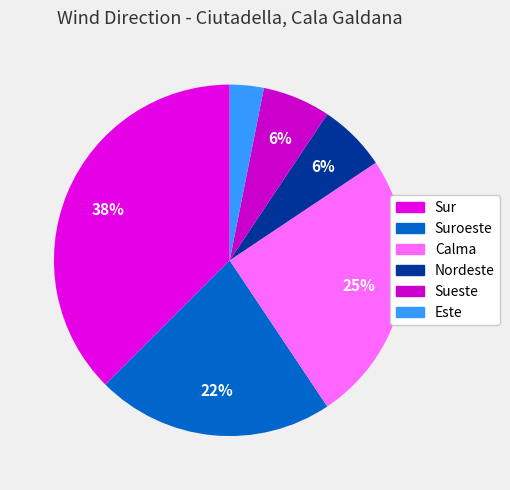

Do Calma and Sur together represent more than half of the pie?

Yes